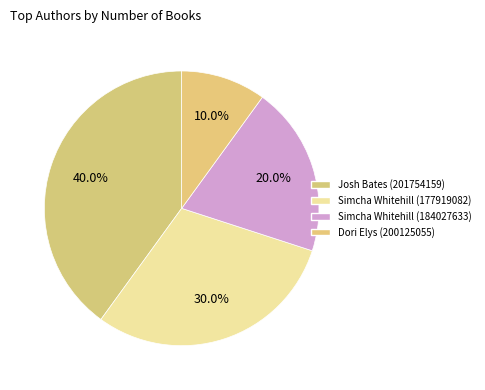

Count the number of slices in the pie.

4